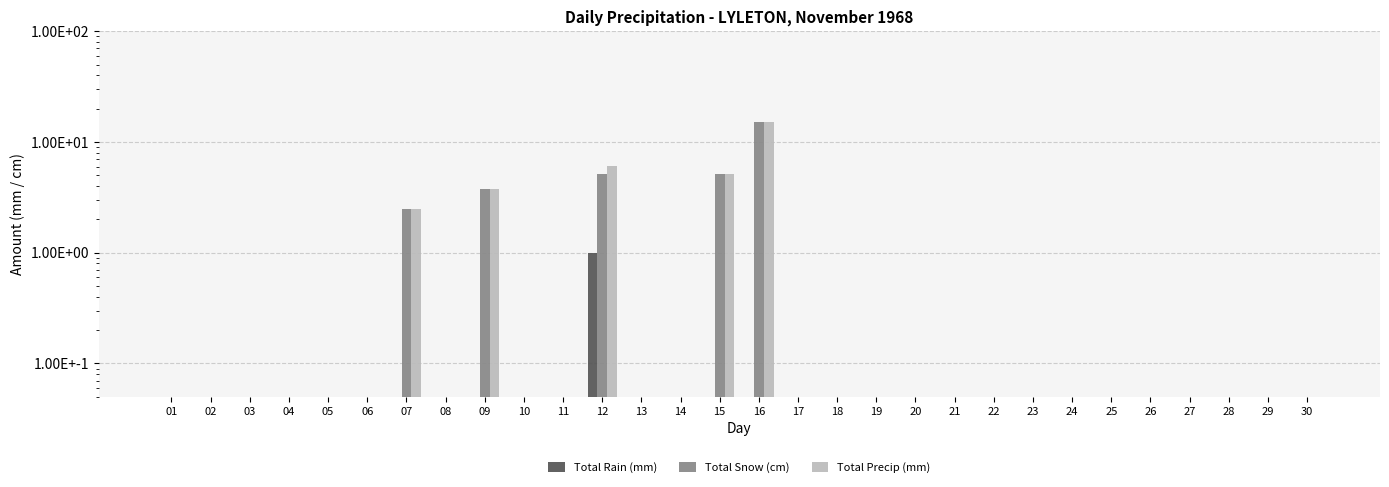

How many distinct data groups are displayed?

3